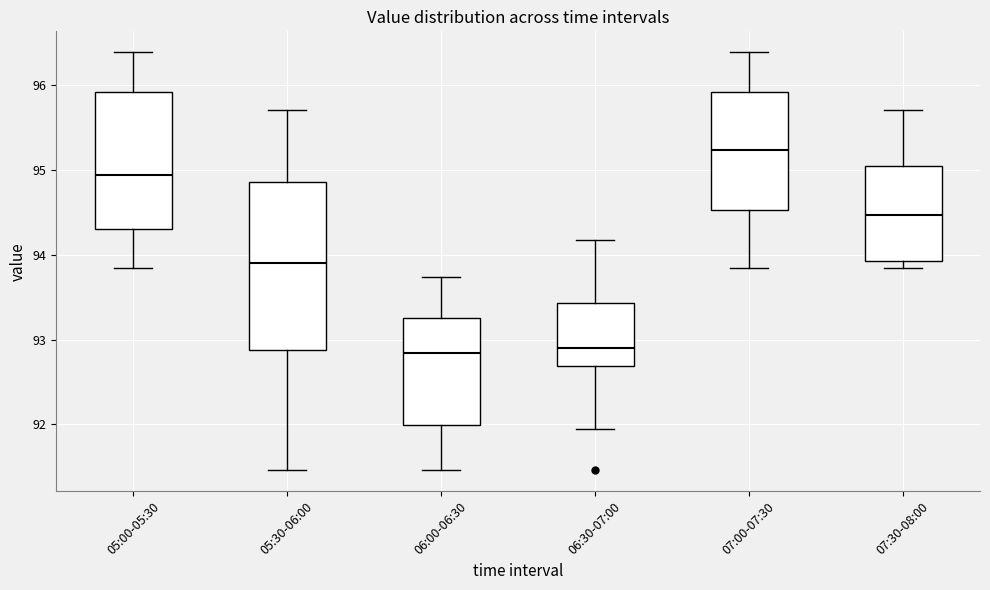

Where is the lower edge of the box for 06:30-07:00 on the y-axis? The values are not printed on the chart, so give them approximately, as read against the axis.

92.7